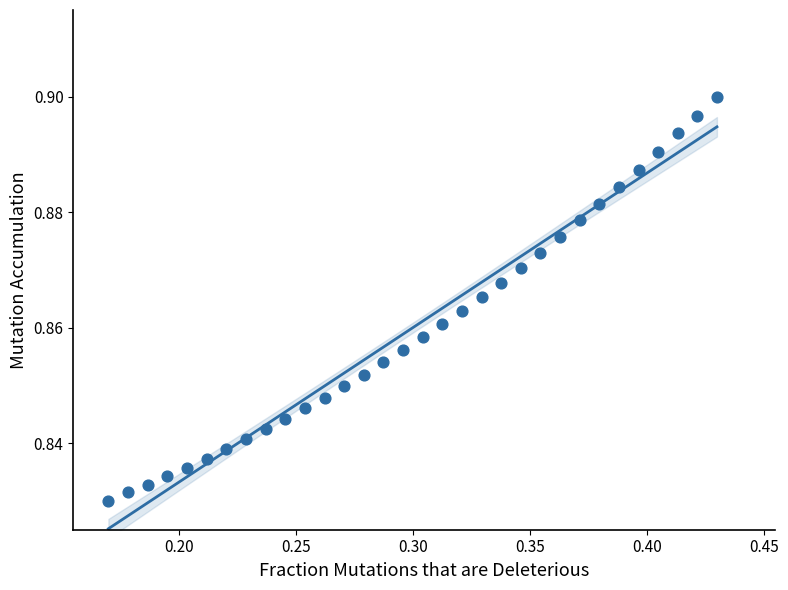

What is the range of X values (max minus min)?

0.3